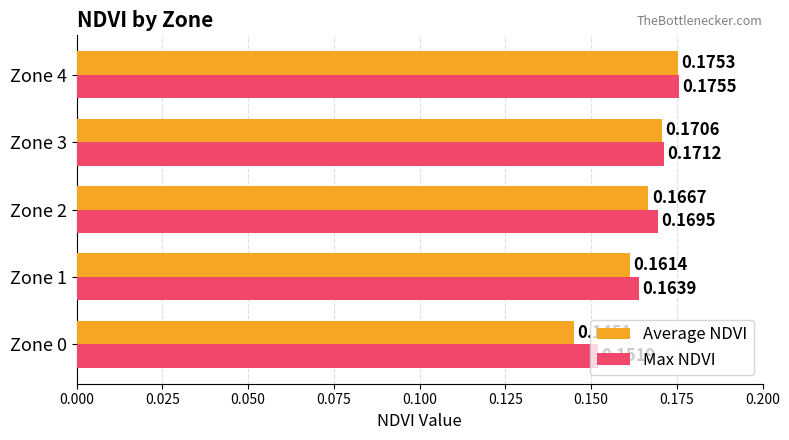

Count the Average NDVI values in the range 0 to 1.

5